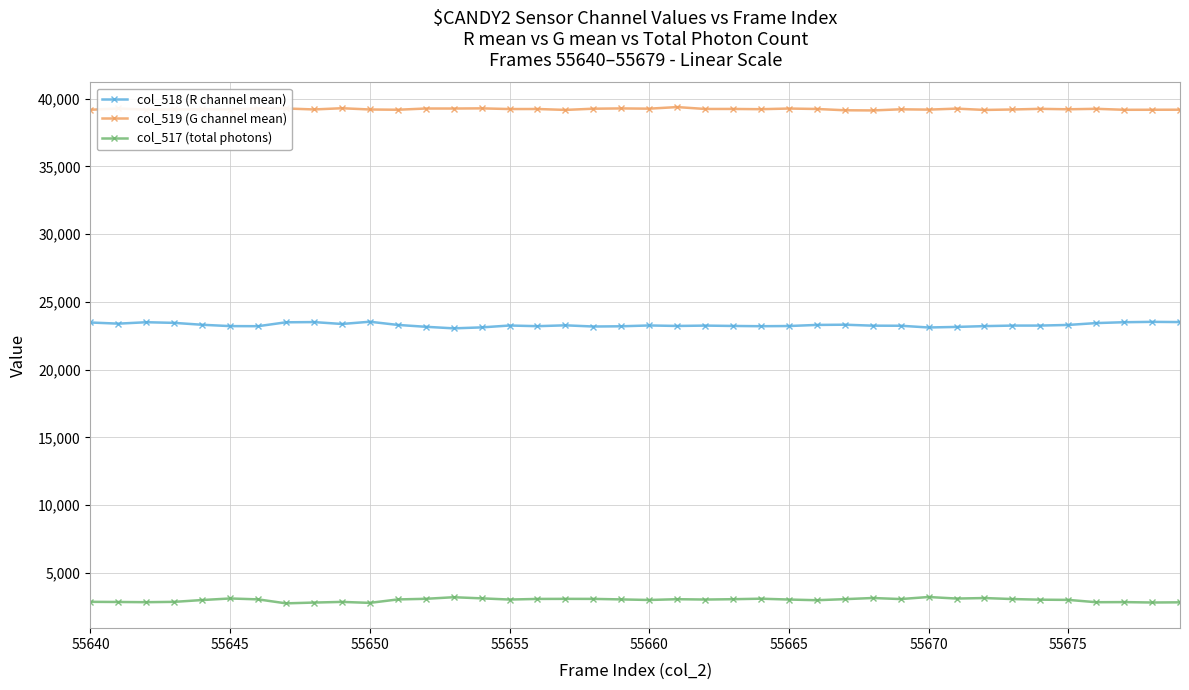

What is the maximum value shown in the chart?

39373